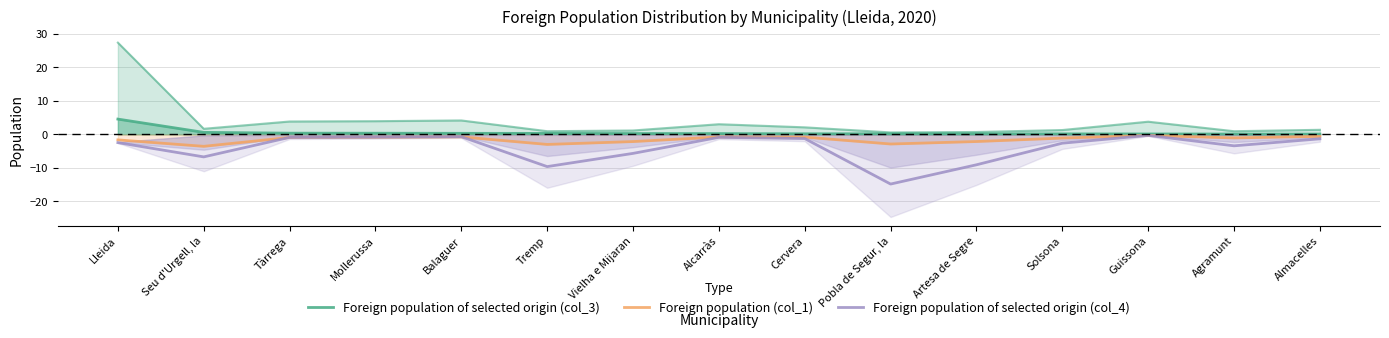

What is the difference between the maximum and minimum values in the Foreign population of selected origin (col_4) series?

14.5